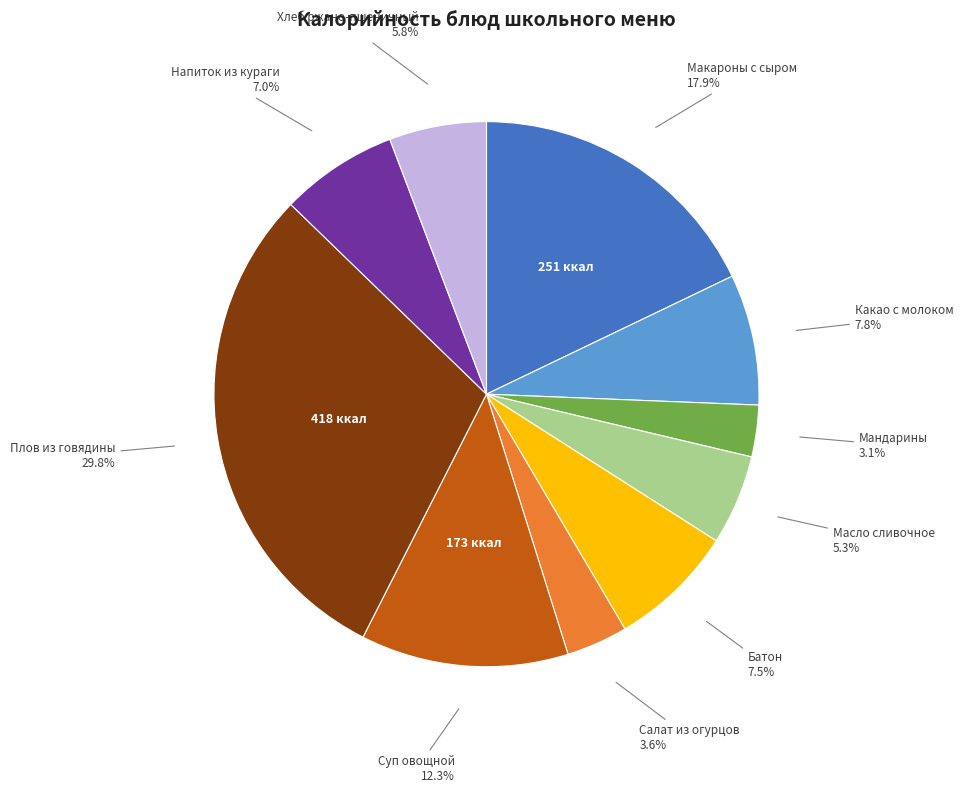

To the nearest percent, what is the average slice percentage?

10%